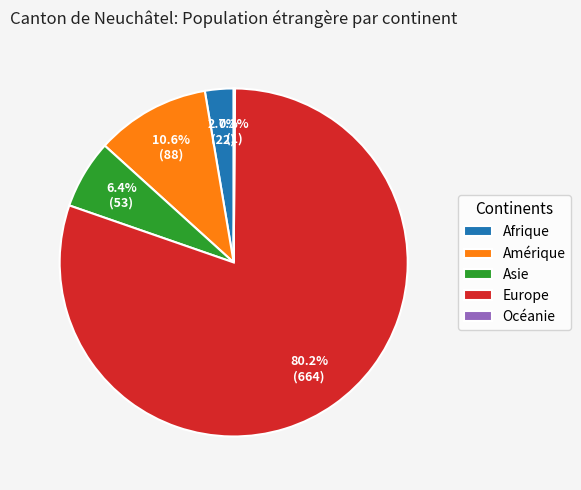

How much of the chart is everything except Amérique?

89.4%